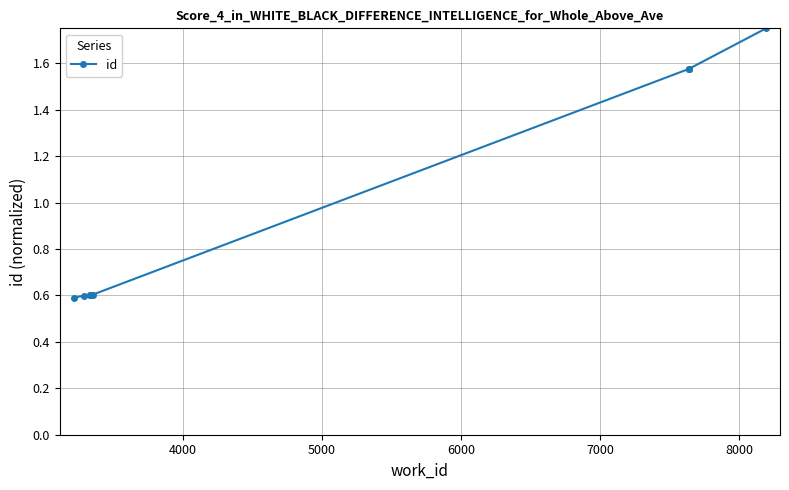

What is the average value?

1.0